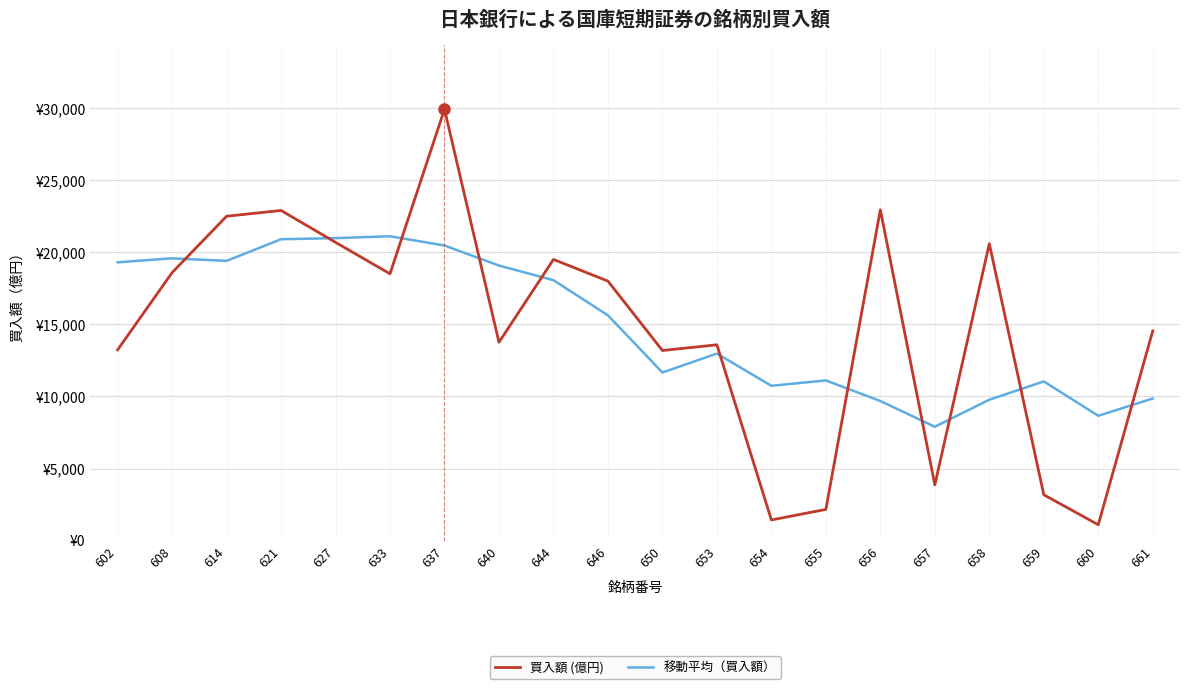

Is this an area chart (filled region under the line)?

No